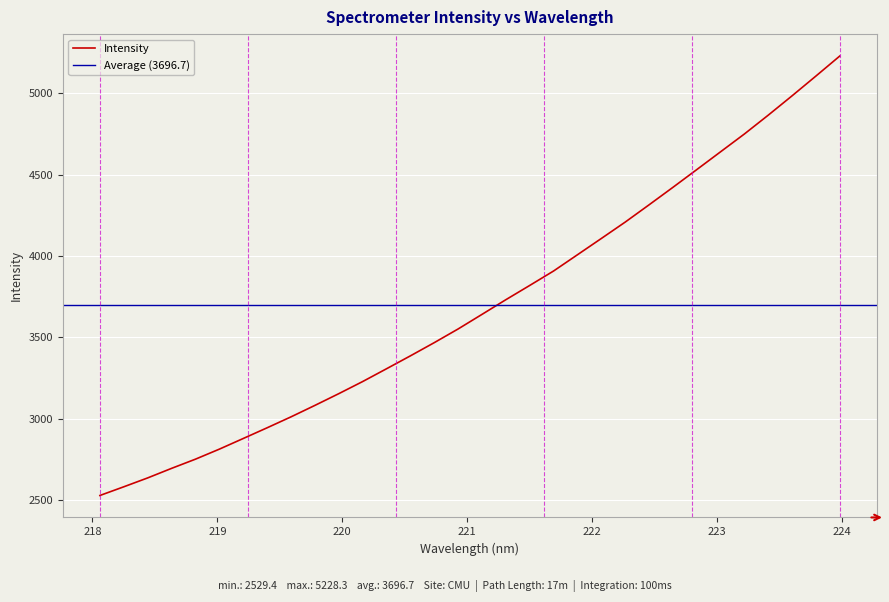

What is the maximum value shown in the chart?

5228.3